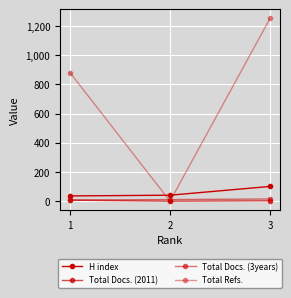

Which series has the widest spread of values?

Total Refs.